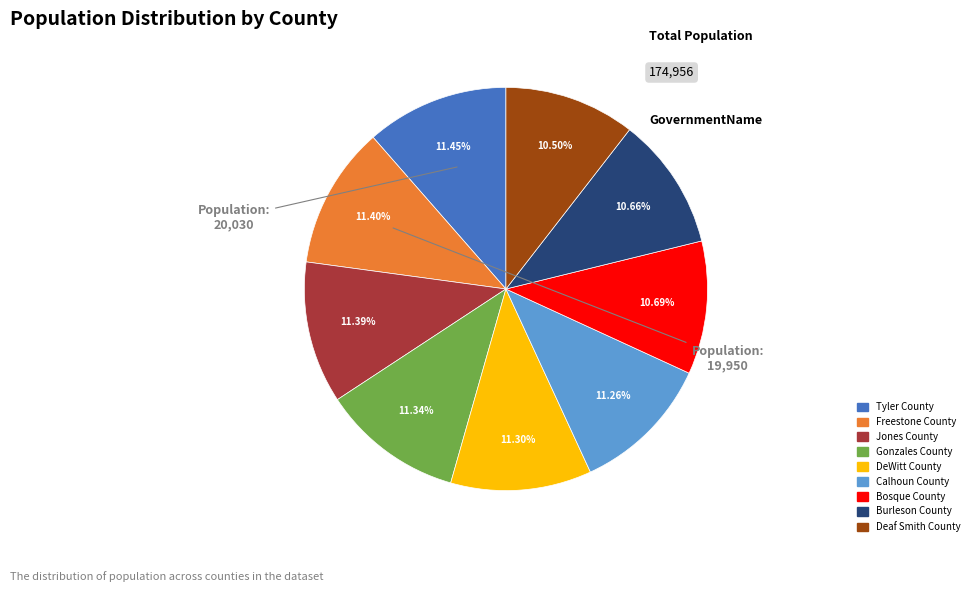

Between Gonzales County and Burleson County, which is larger?

Gonzales County